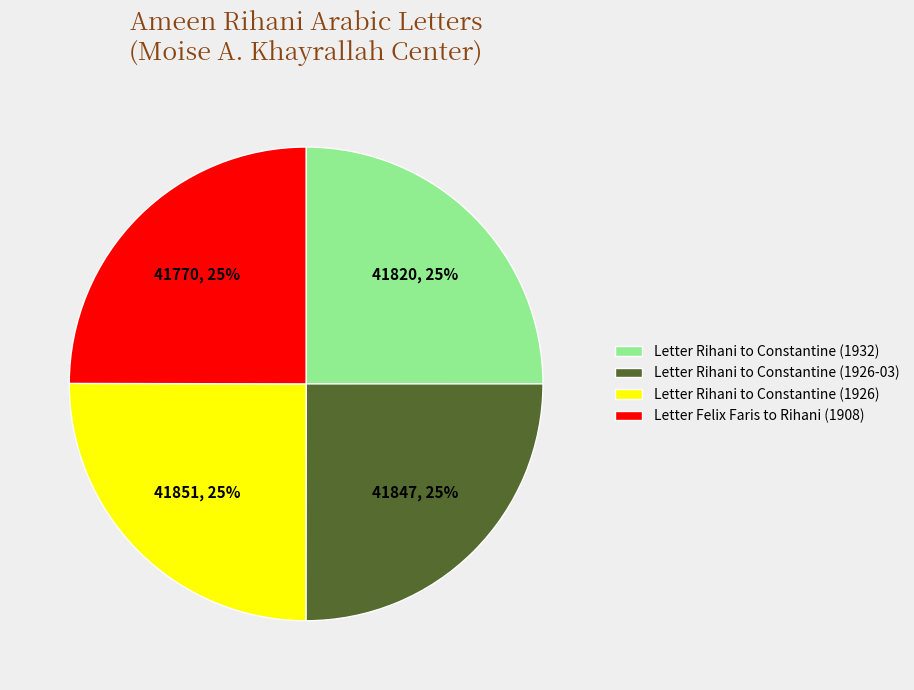

What is the ratio of the value at Letter Rihani to Constantine (1926-03) to the value at Letter Felix Faris to Rihani (1908)?

1.0